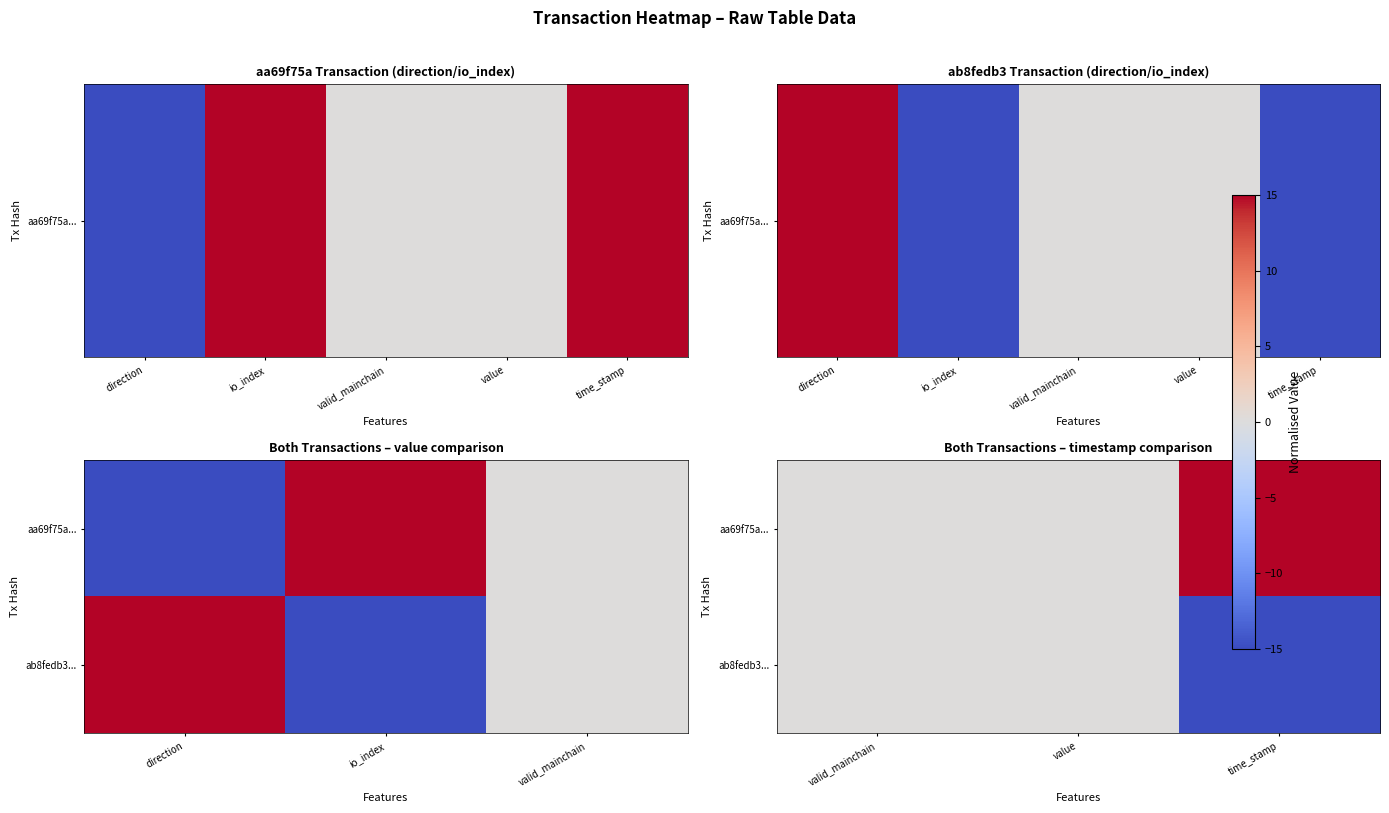

What is the sum of all aa69f75a... values?

15